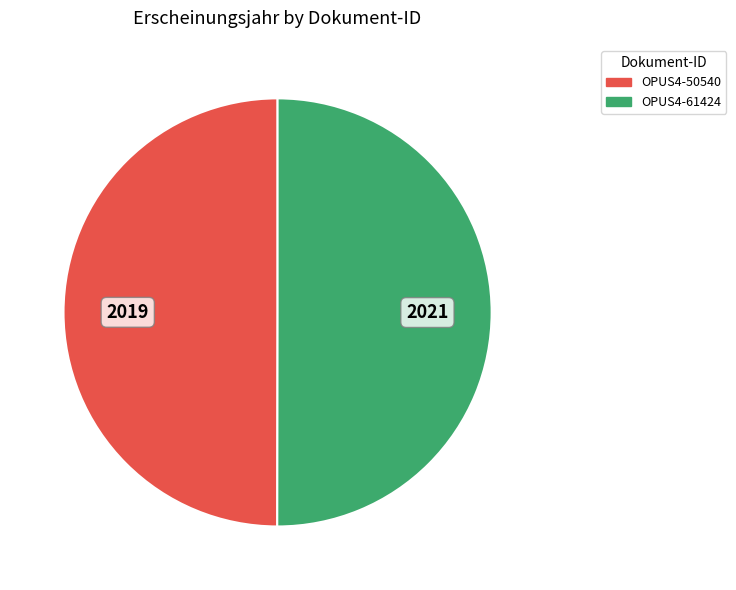

The OPUS4-50540 slice represents 50% of the pie. True or false?

True